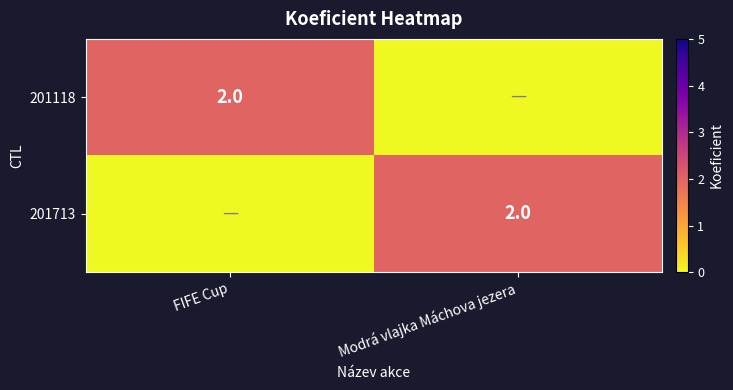

The value of 201713 at Modrá vlajka Máchova jezera is 1. True or false?

False